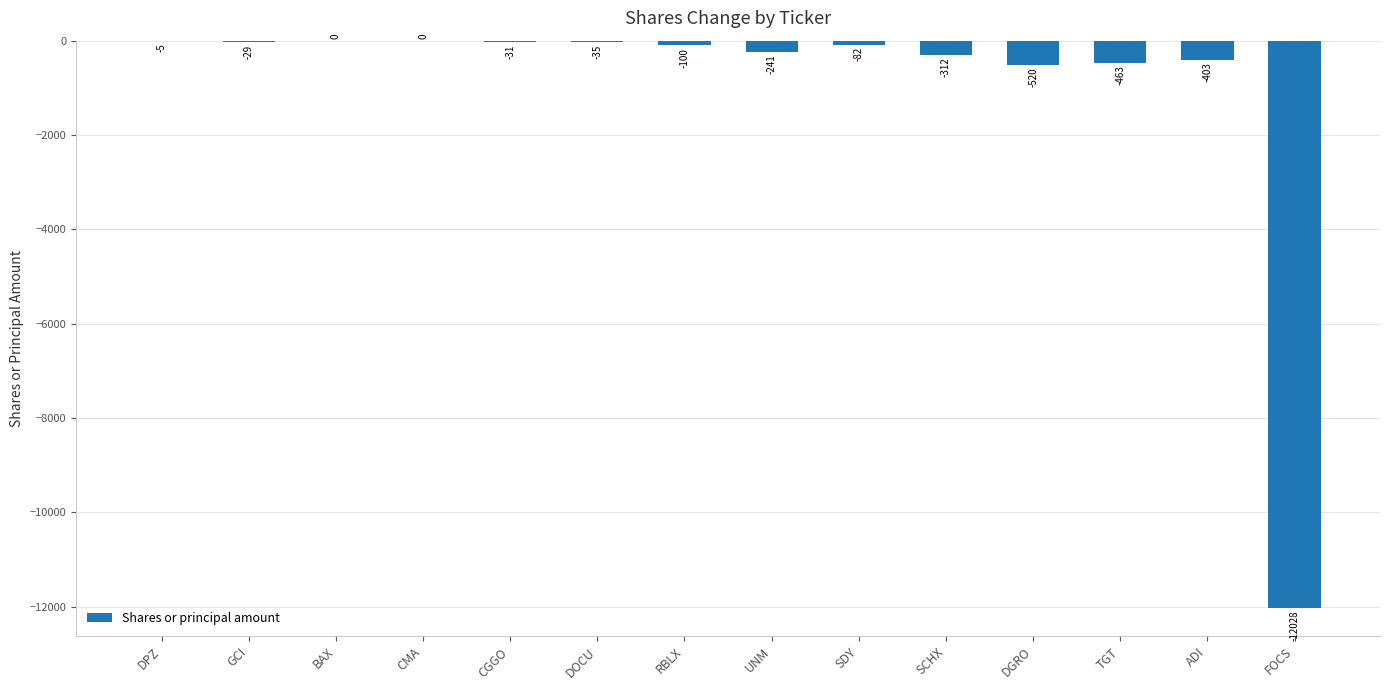

The chart shows a value of 6987 at BAX. True or false?

False